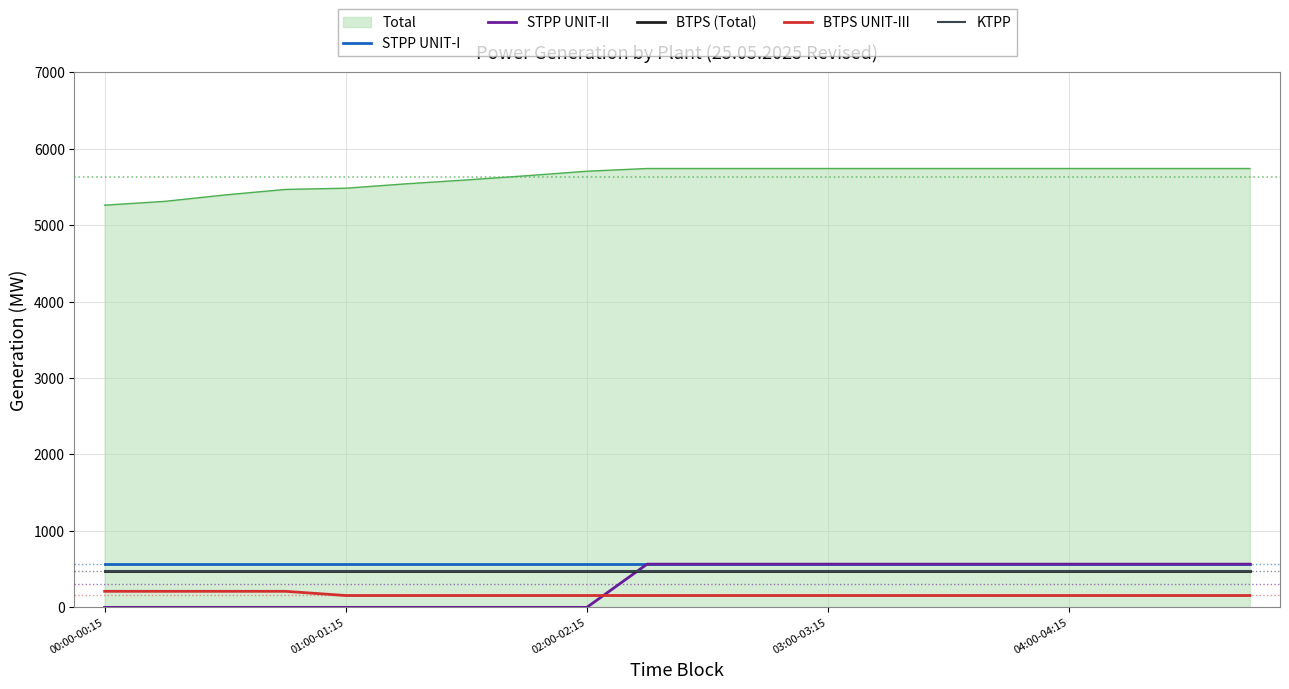

True or false: STPP UNIT-I has more than 2 interior local peaks.

False